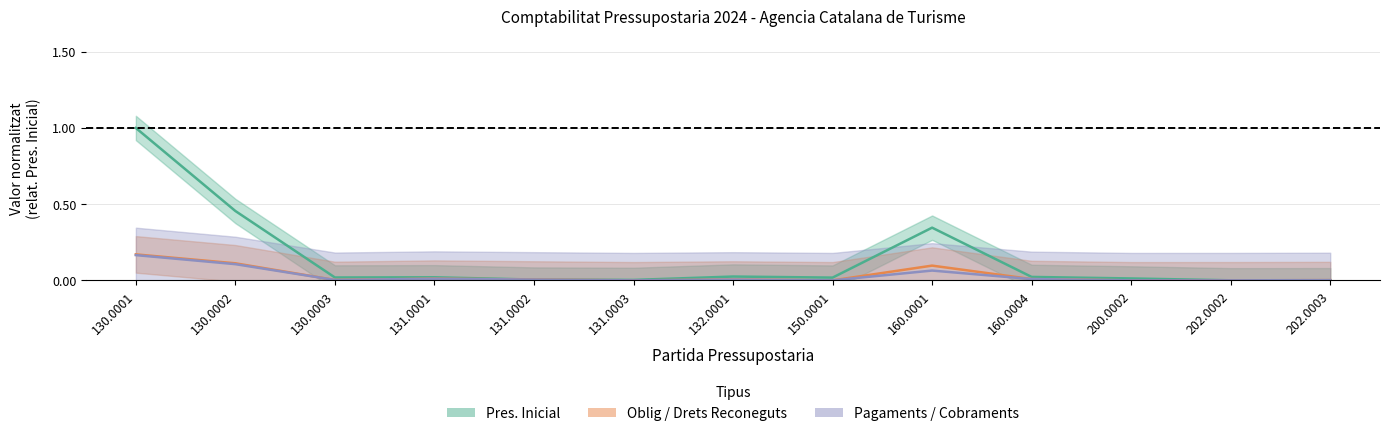

How many values in Oblig_Drets are above zero?

11